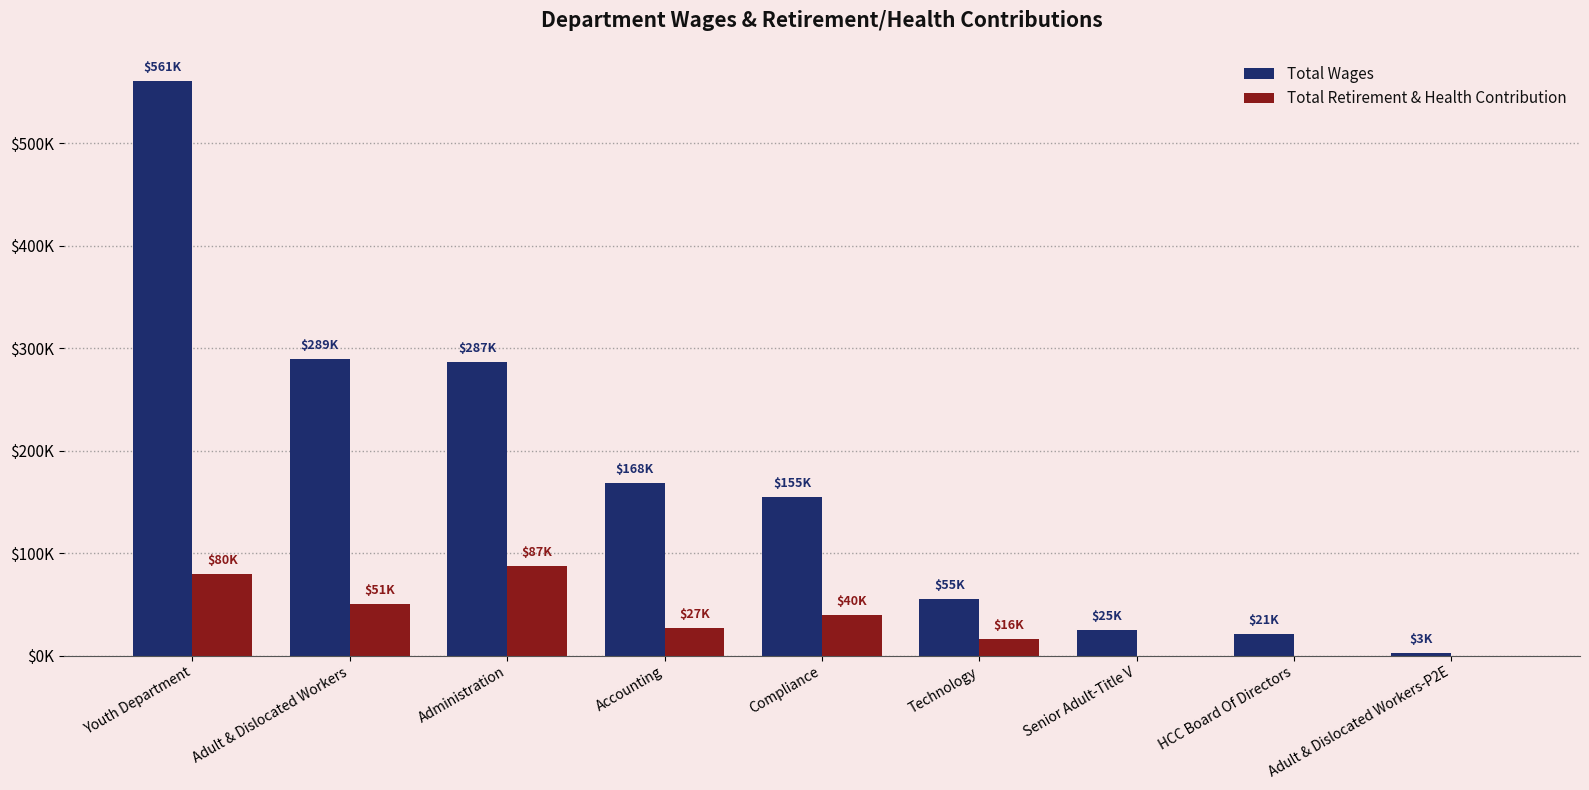

How many Total Retirement & Health Contribution values are between 0 and 50956?

7